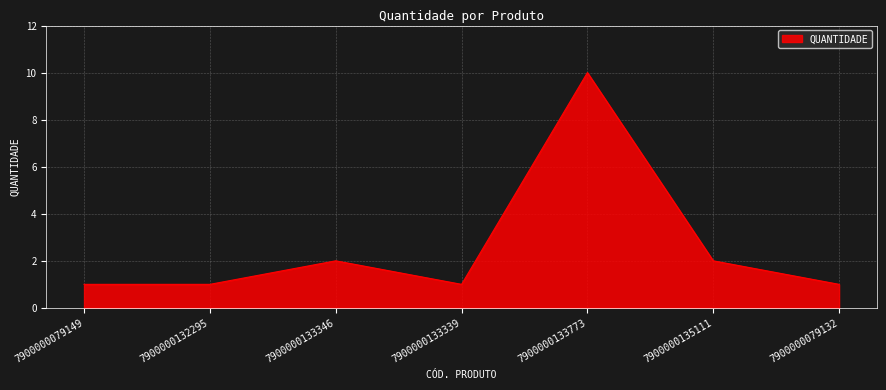

Reading left to right, list all the values displayed in this chart.

1	1	2	1	10	2	1